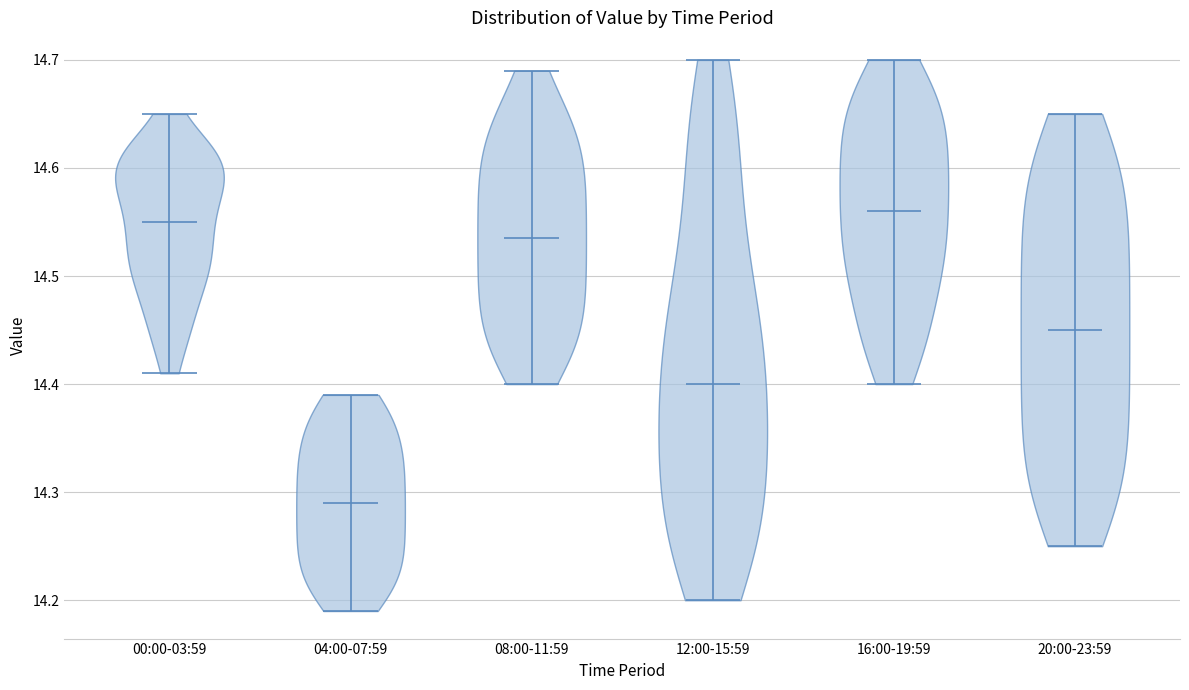

Reading left to right, read every violin against the y-axis: where its median line is, and the lowest and highest points it reaches. The values are not printed on the chart, so give them approximately, as read against the axis.

00:00-03:59: median line 14.55, lowest point 14.41, highest point 14.65
04:00-07:59: median line 14.29, lowest point 14.19, highest point 14.39
08:00-11:59: median line 14.54, lowest point 14.40, highest point 14.69
12:00-15:59: median line 14.40, lowest point 14.20, highest point 14.70
16:00-19:59: median line 14.56, lowest point 14.40, highest point 14.70
20:00-23:59: median line 14.45, lowest point 14.25, highest point 14.65